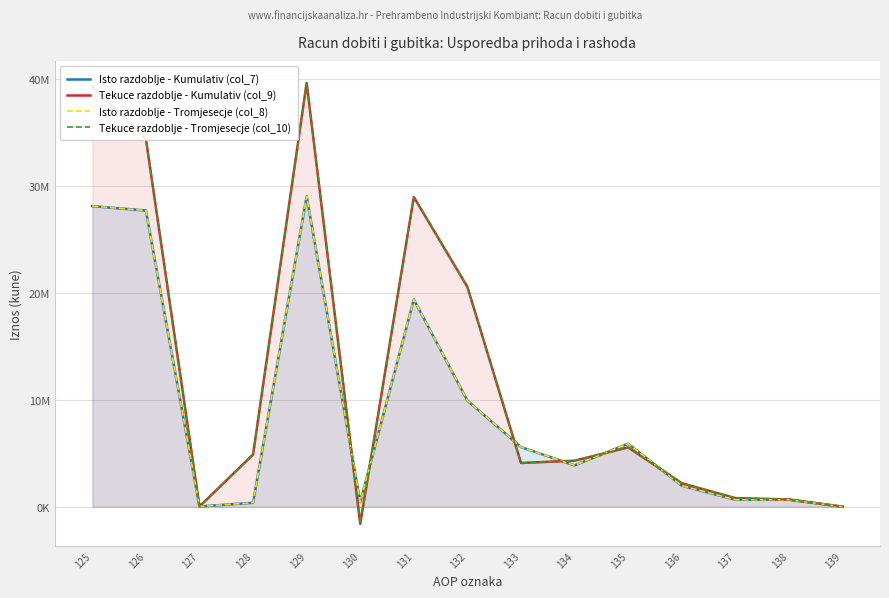

What is the smallest value displayed?

-1591326